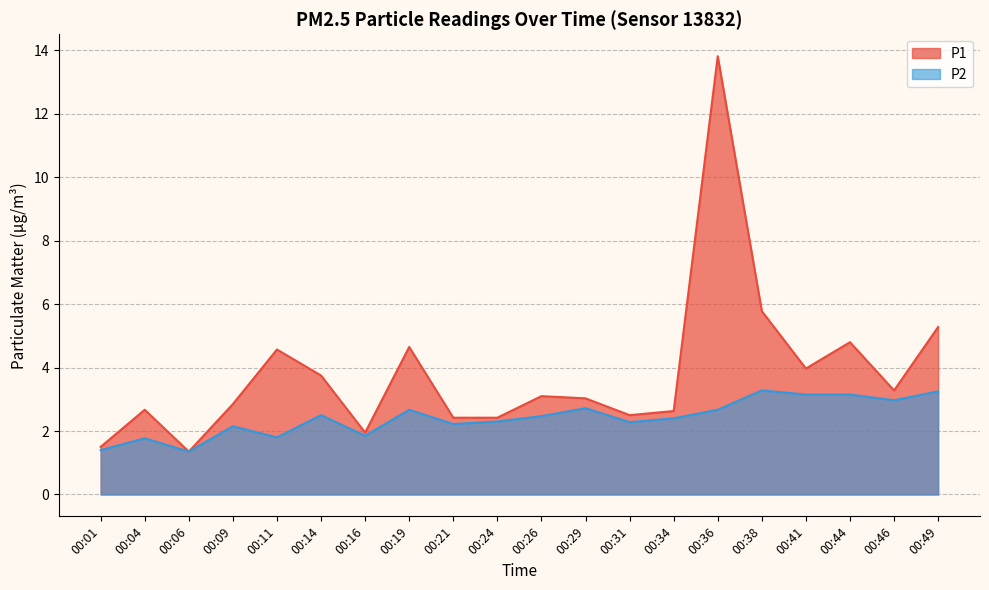

Is the value of P1 at 00:31 greater than the value of P2 at 00:49?

No